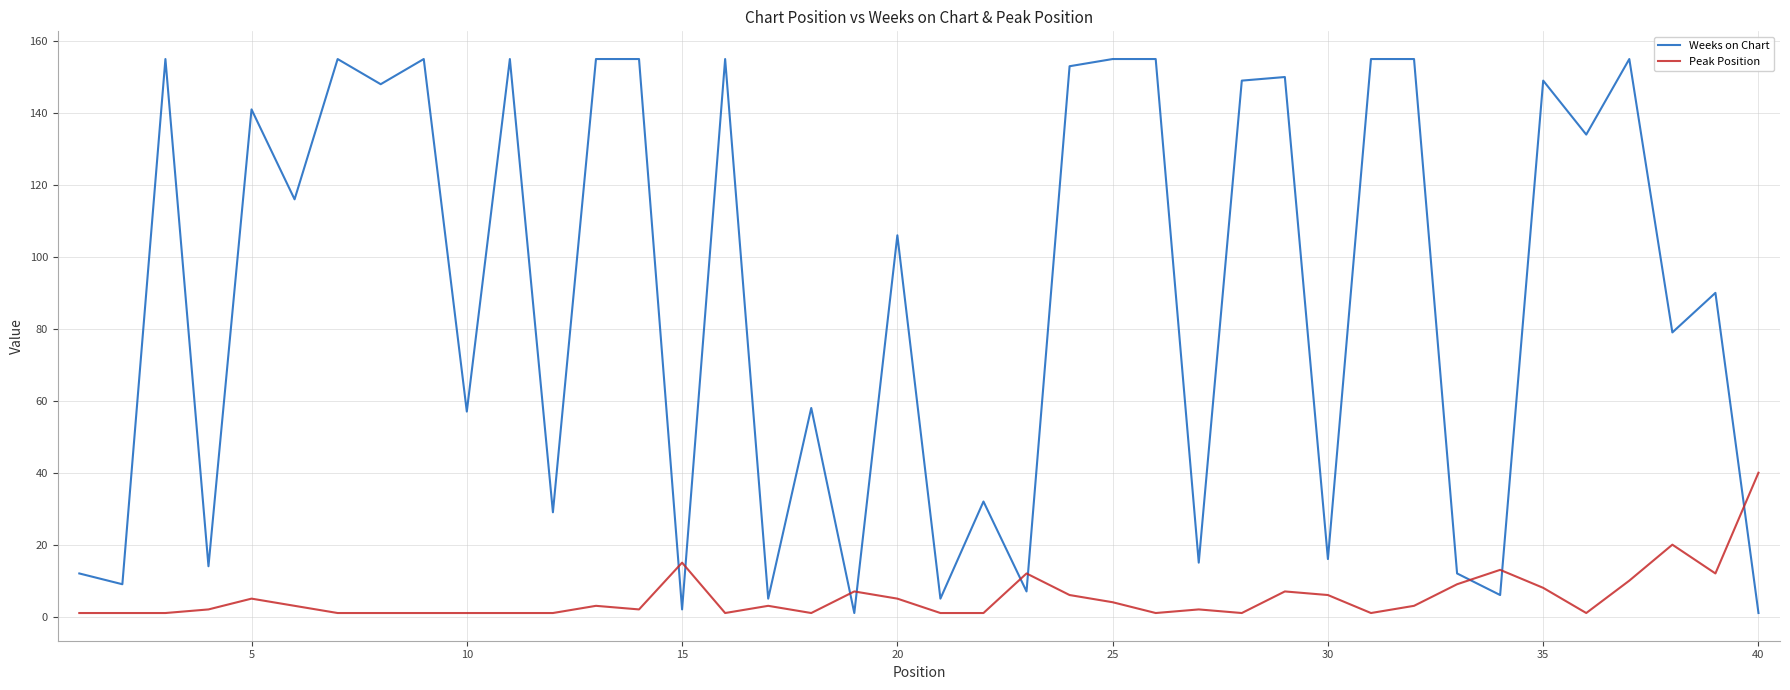

Which series has the largest range (max minus min)?

Weeks on Chart